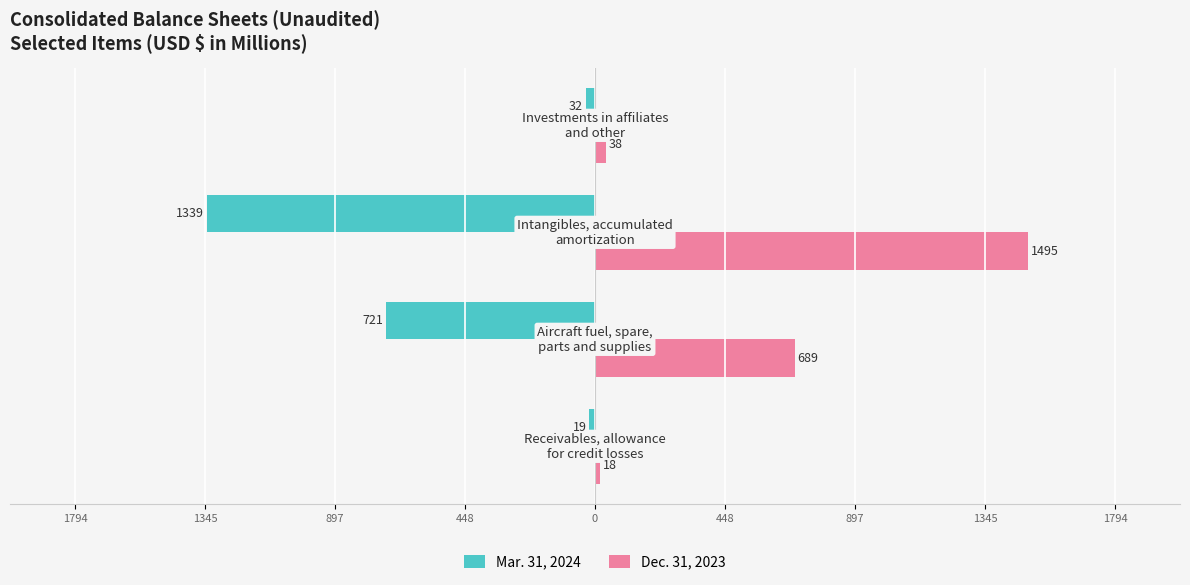

What are all the series names shown in the legend?

Mar. 31, 2024, Dec. 31, 2023